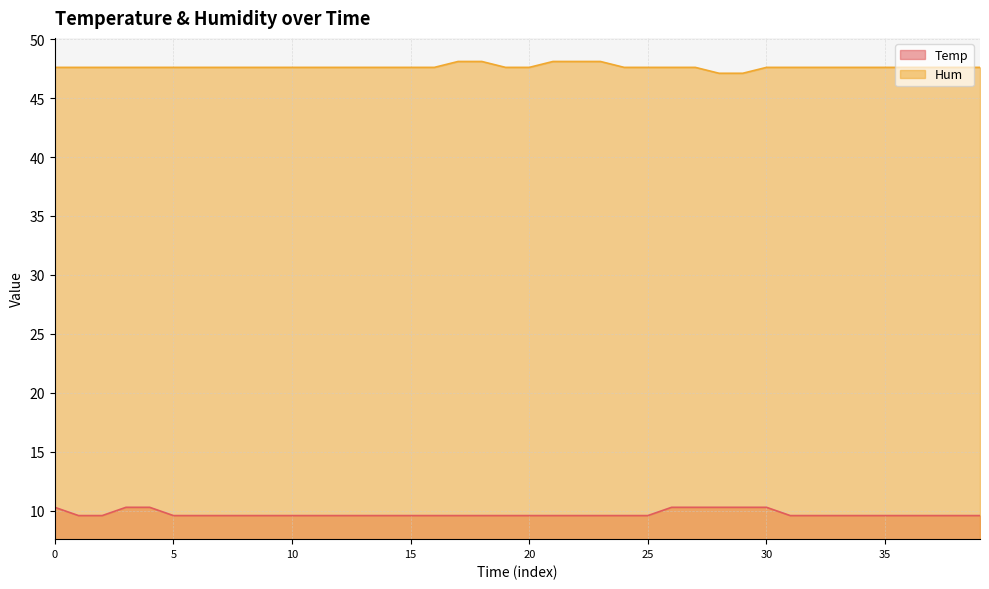

At 16, list the series in order from largest to smallest.

Hum, Temp